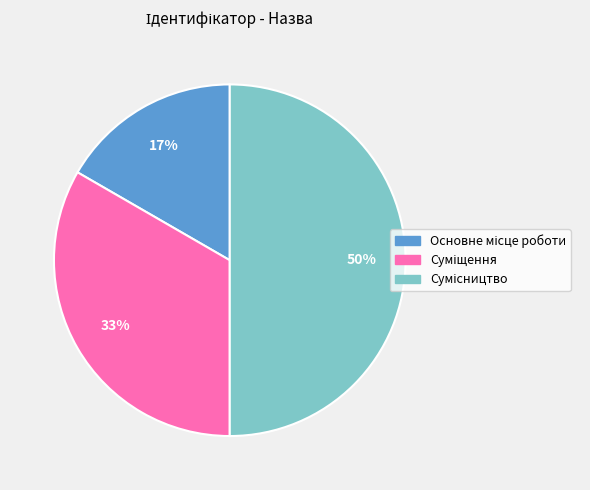

To the nearest percent, what is the difference between the largest and smallest slice percentages?

33%